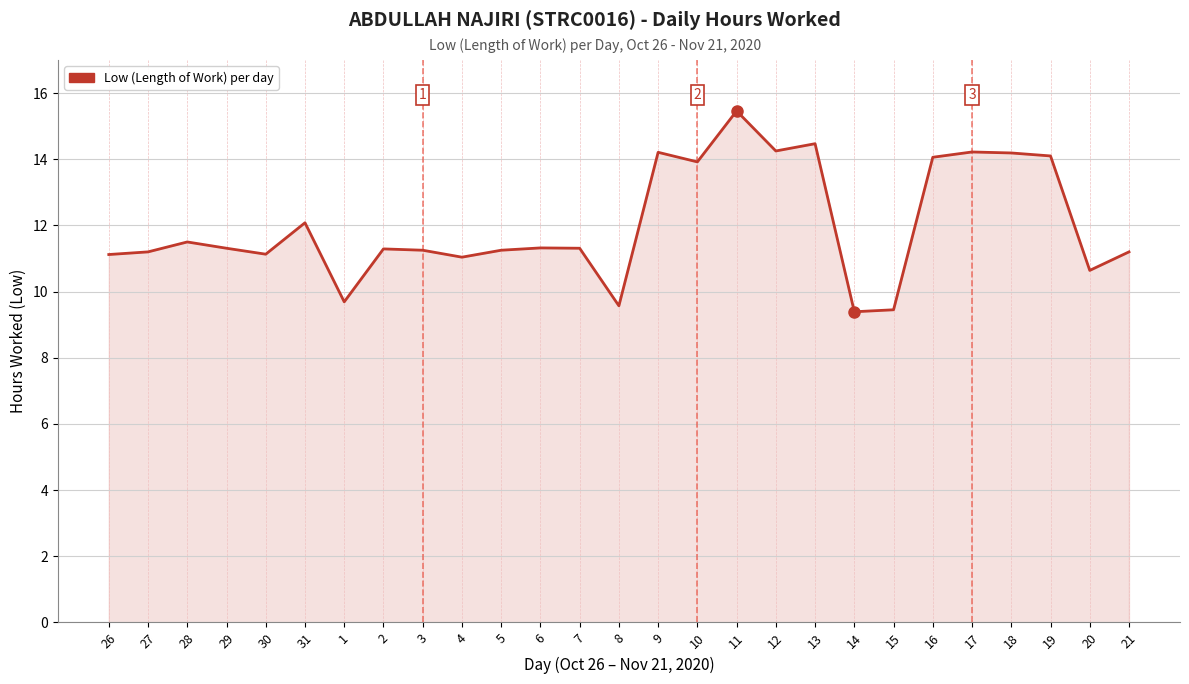

What is the difference between the values at 20 and 3?

0.6